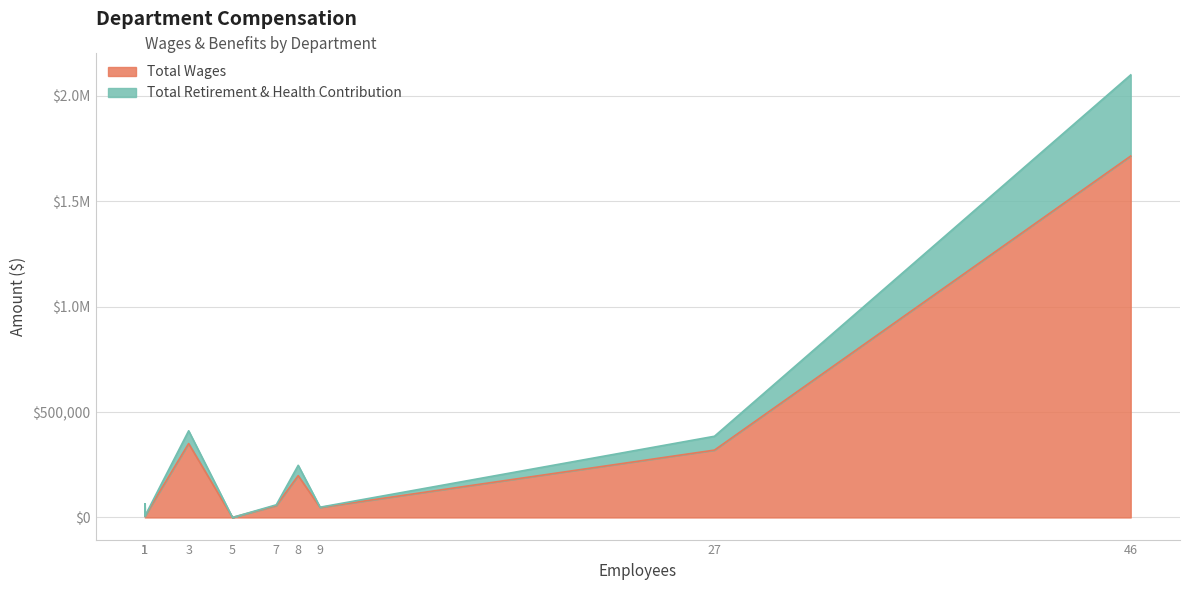

What is the difference between the Total Wages values at Briggs Elementary School District and Teachers?

1667409